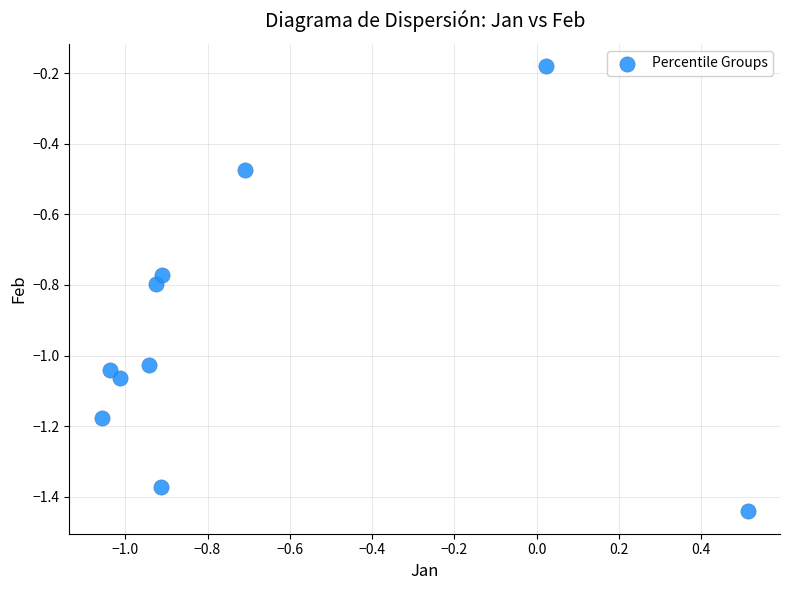

What is the average X value?

-0.7